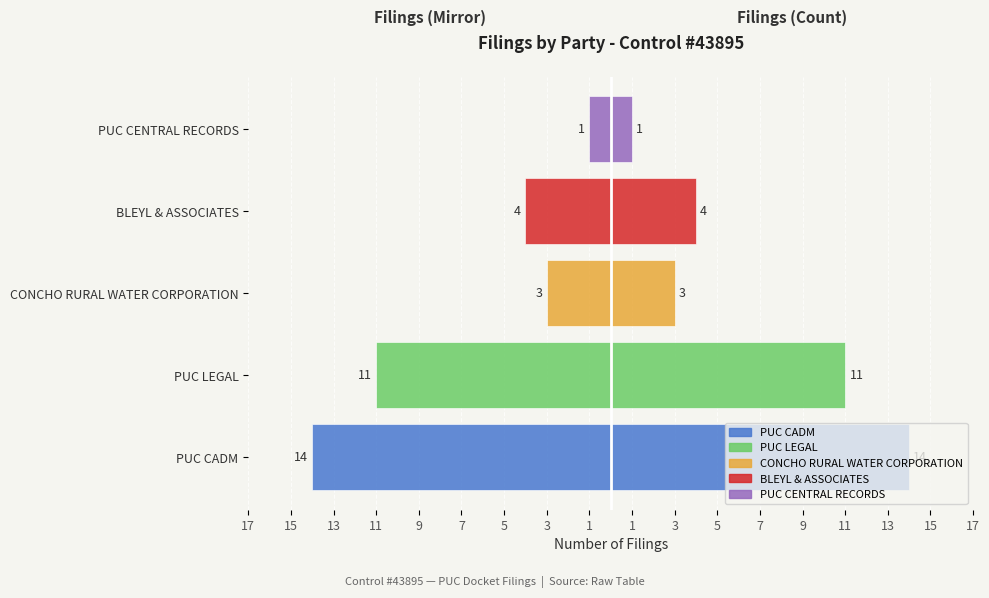

Is the value of Right (count) at PUC LEGAL greater than the value of Left (mirrored) at BLEYL & ASSOCIATES?

Yes